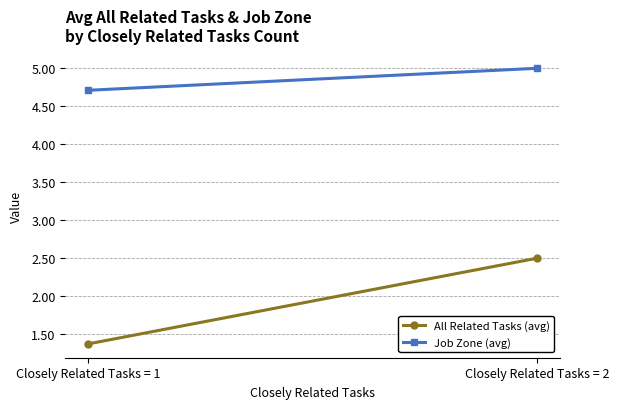

How many categories are shown in the chart?

2